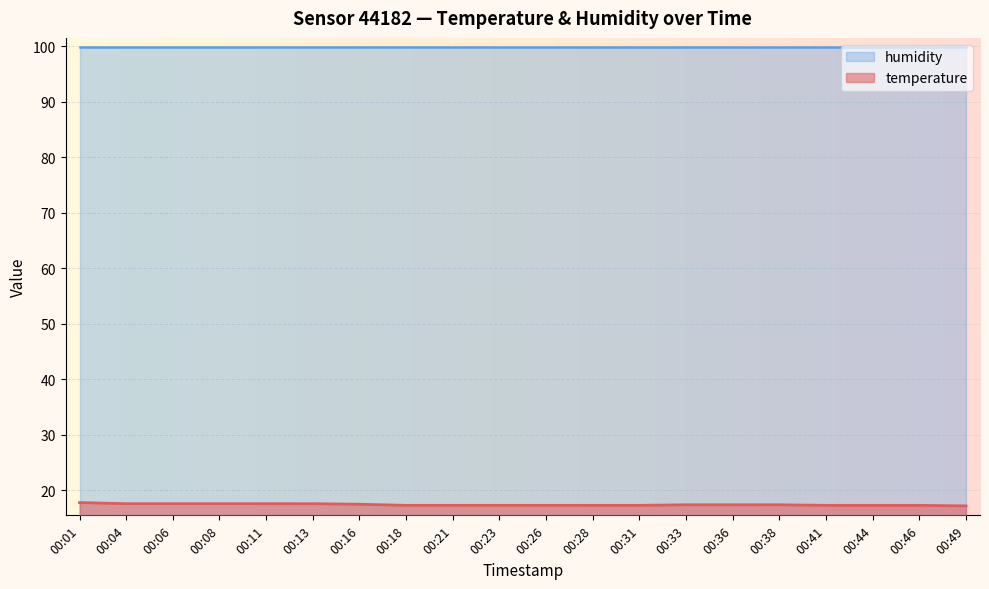

How many values are between 17 and 18?

20